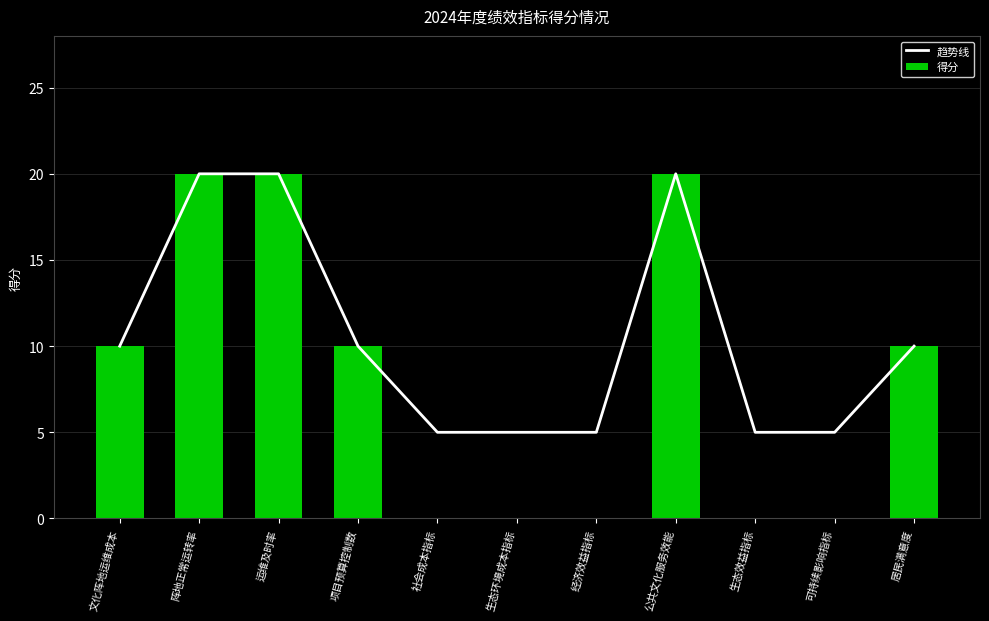

At which category does the chart reach its minimum across all series?

社会成本指标